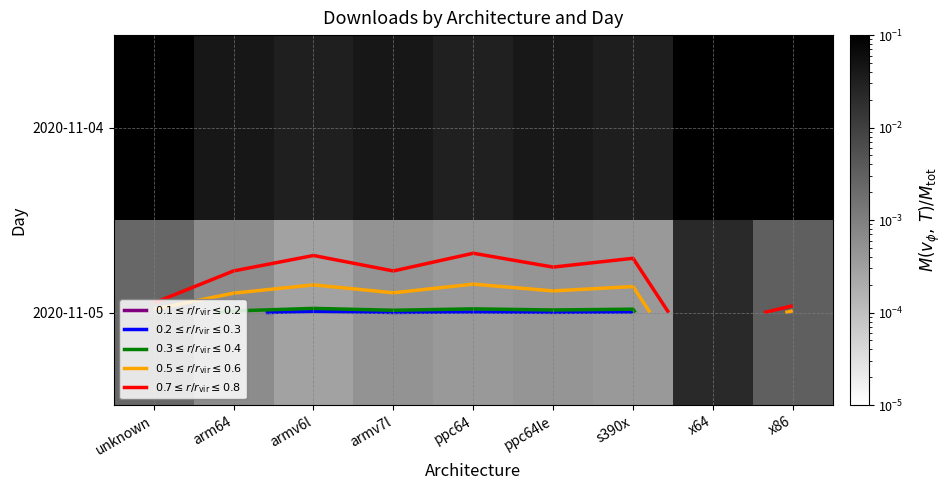

The value of 2020-11-05 at ppc64le is 0.0. True or false?

True